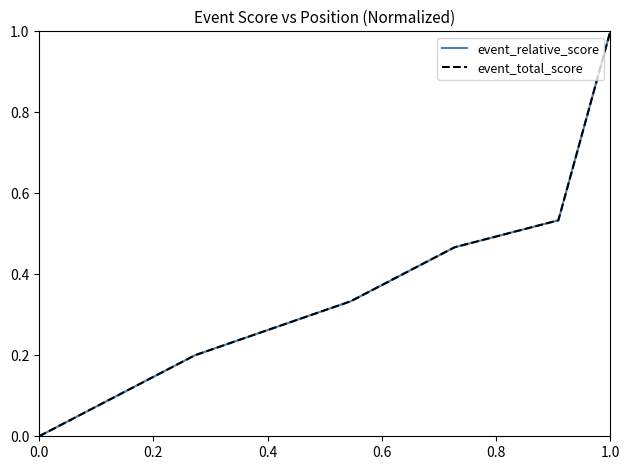

What is the greatest value displayed?

1.0